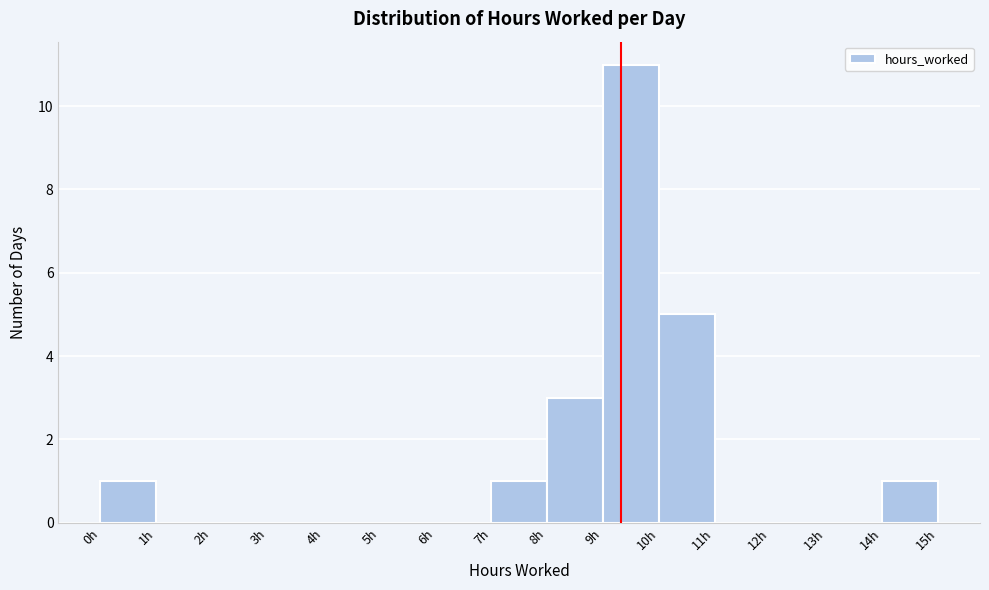

Over which range of the x-axis is the bar tallest?

9 to 10